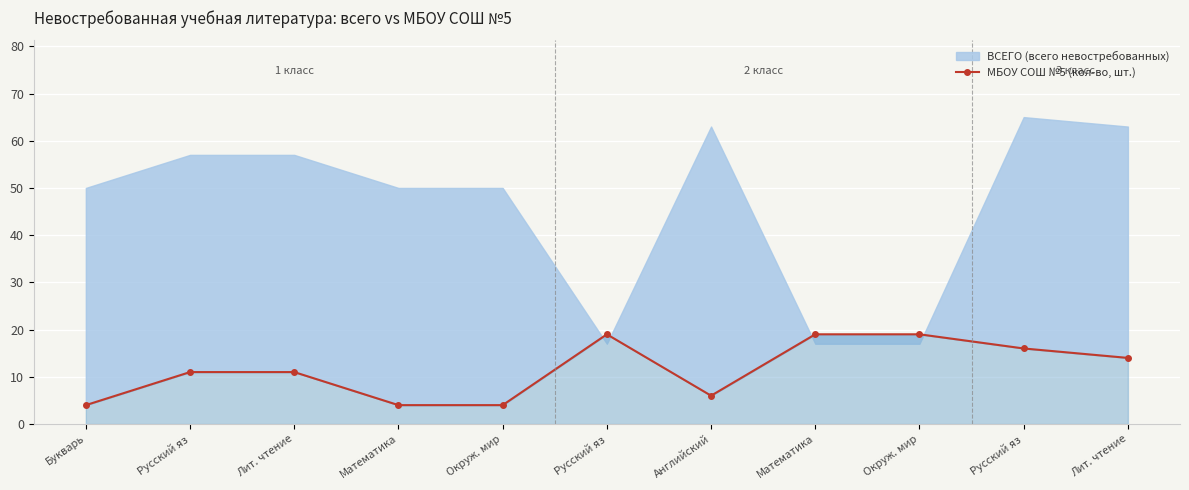

The value at Русский яз is 11. True or false?

True